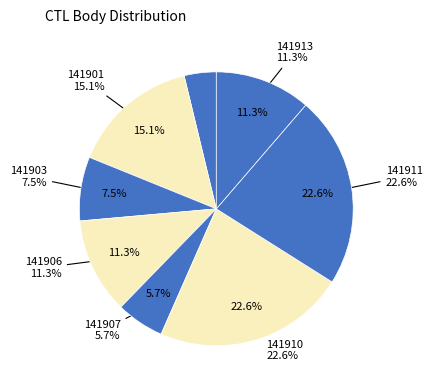

Is the sum of 141910 and 141907 greater than half?

No